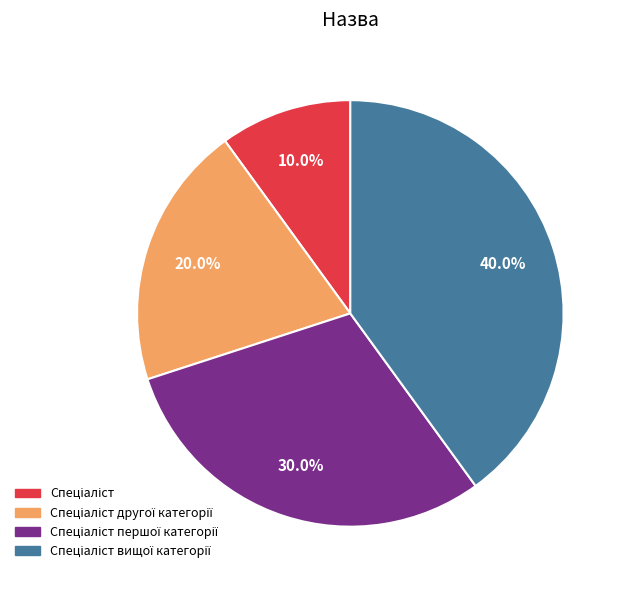

Does any single category account for the majority?

No